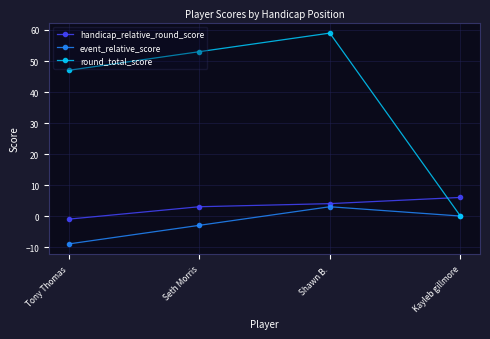

Is this an area chart (filled region under the line)?

No